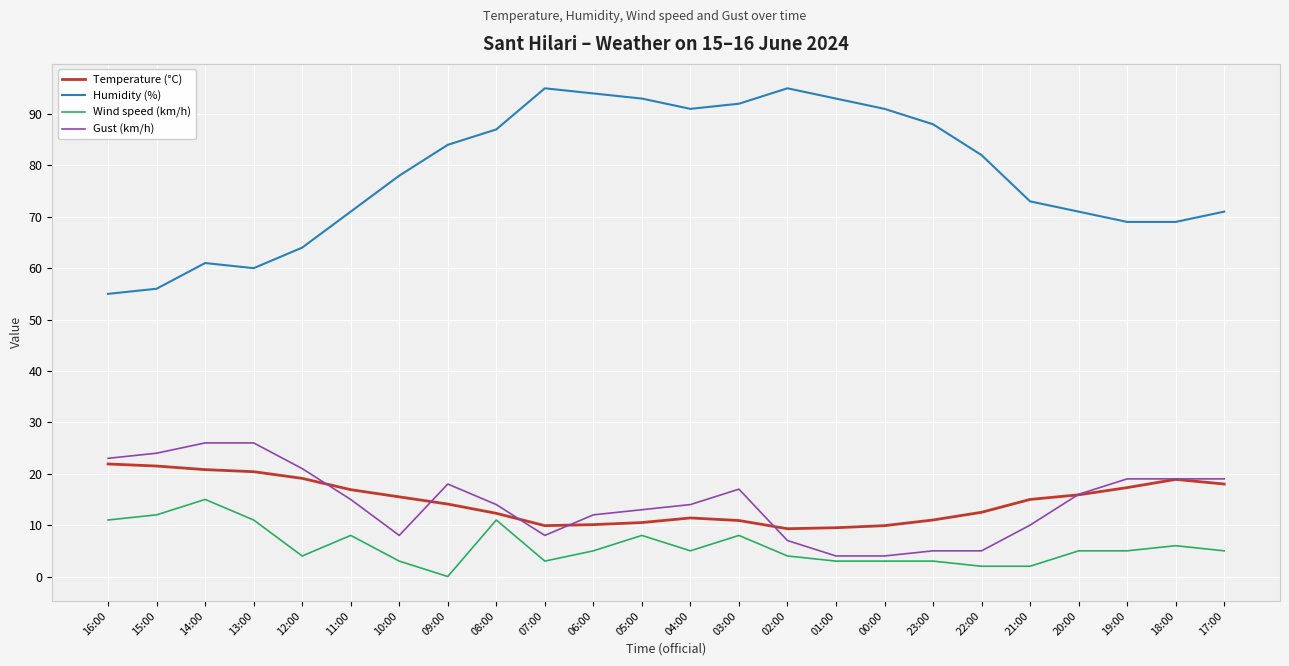

At 13:00, list the series in order from largest to smallest.

Humidity (%), Gust (km/h), Temperature (°C), Wind speed (km/h)